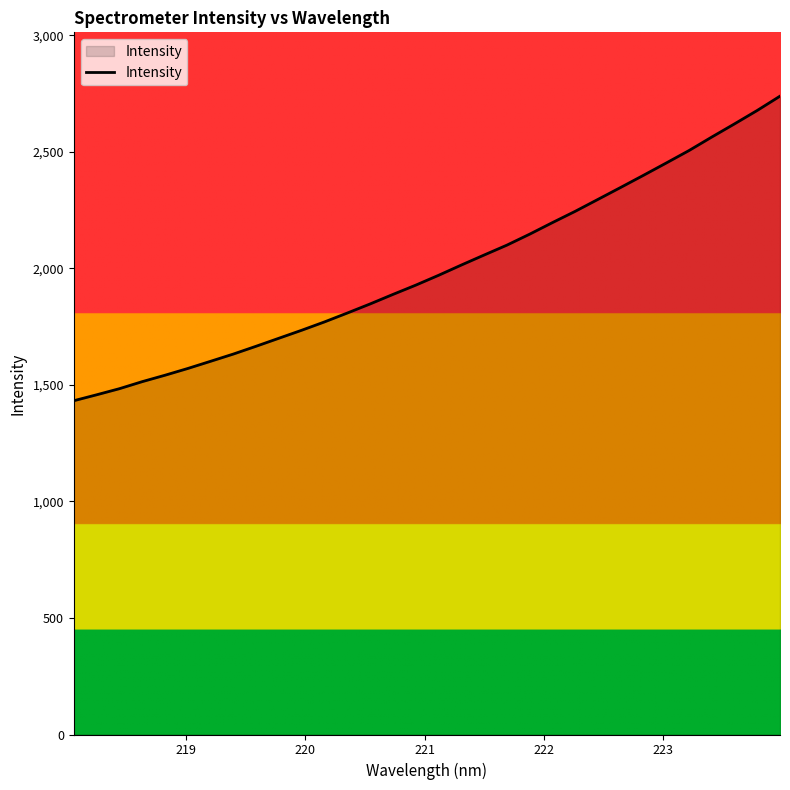

What is the difference between the maximum and minimum values?

1307.1